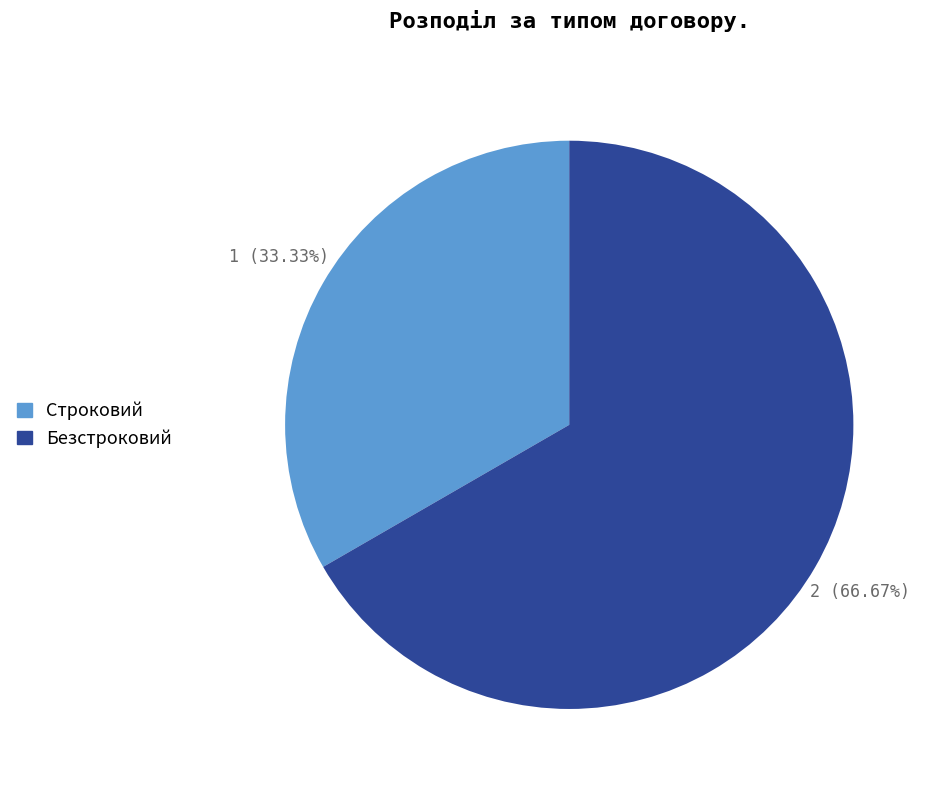

Is it true that Безстроковий is 77% of the pie?

False